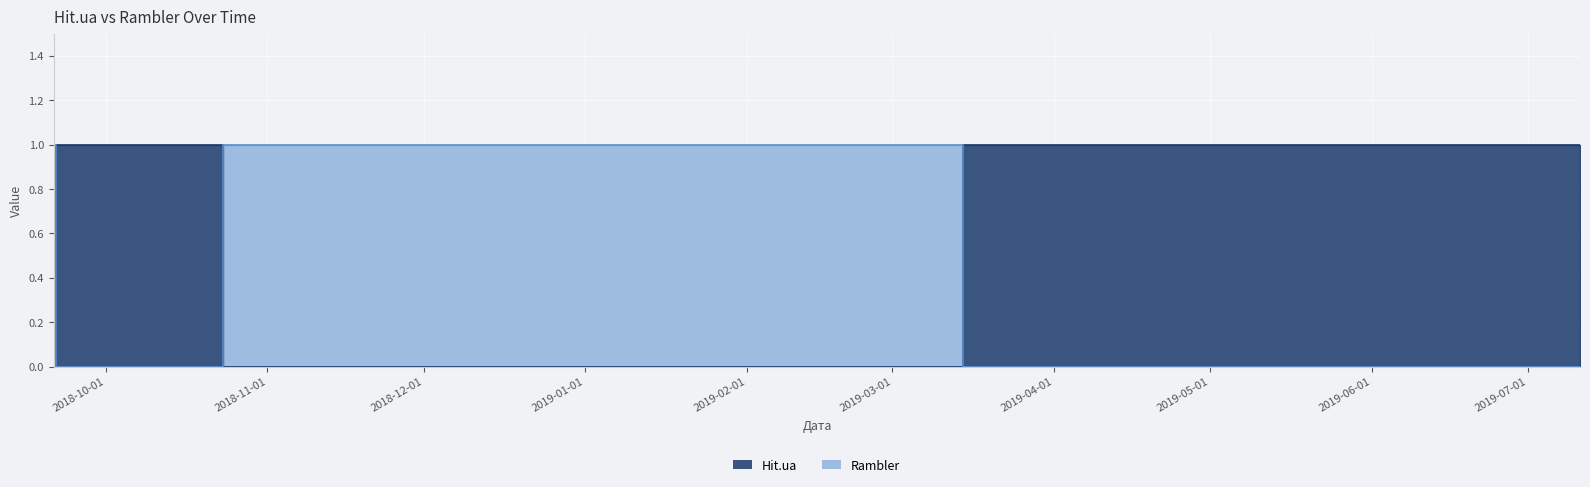

Where is the first local maximum for Hit.ua?

2018-09-22